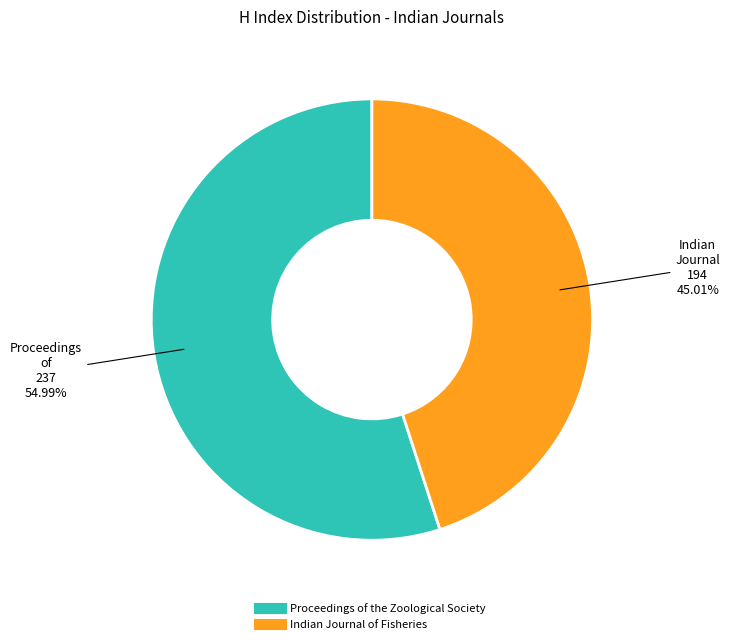

Does Indian Journal of Fisheries represent more than half of the total?

No